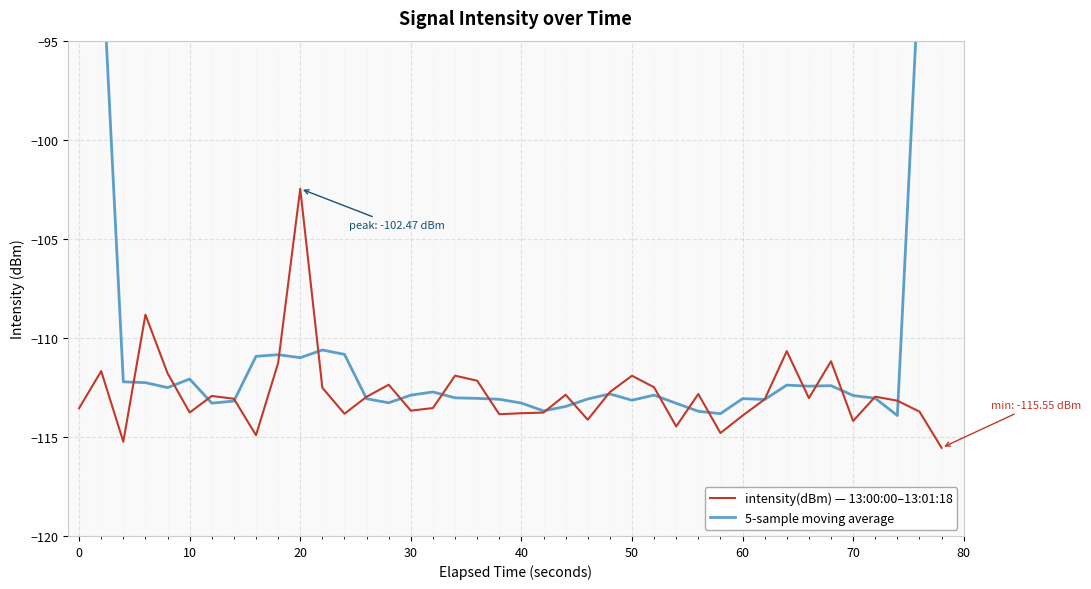

What is the maximum value for intensity(dBm) — 13:00:00–13:01:18?

-102.5